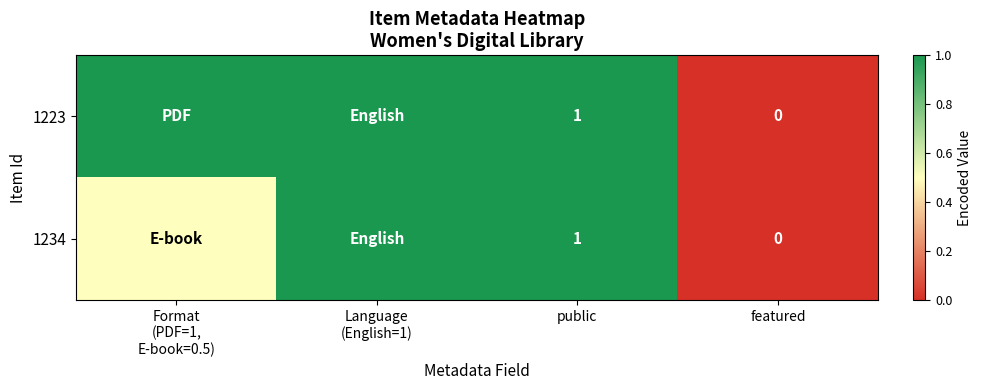

What is the total value across all series at public?

2.0